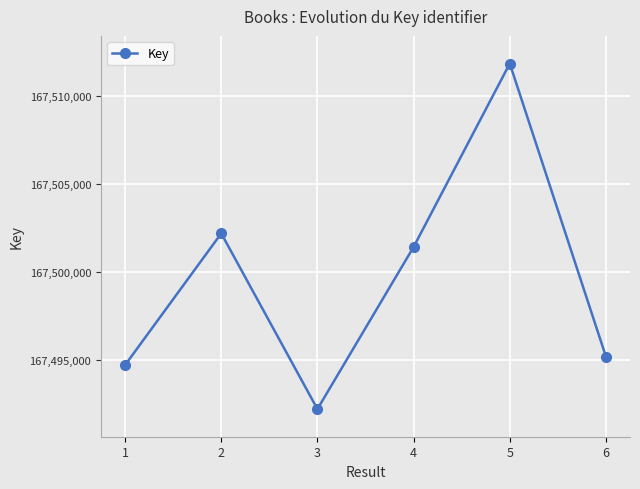

How many interior local peaks (higher than both neighbors) does the data have?

2